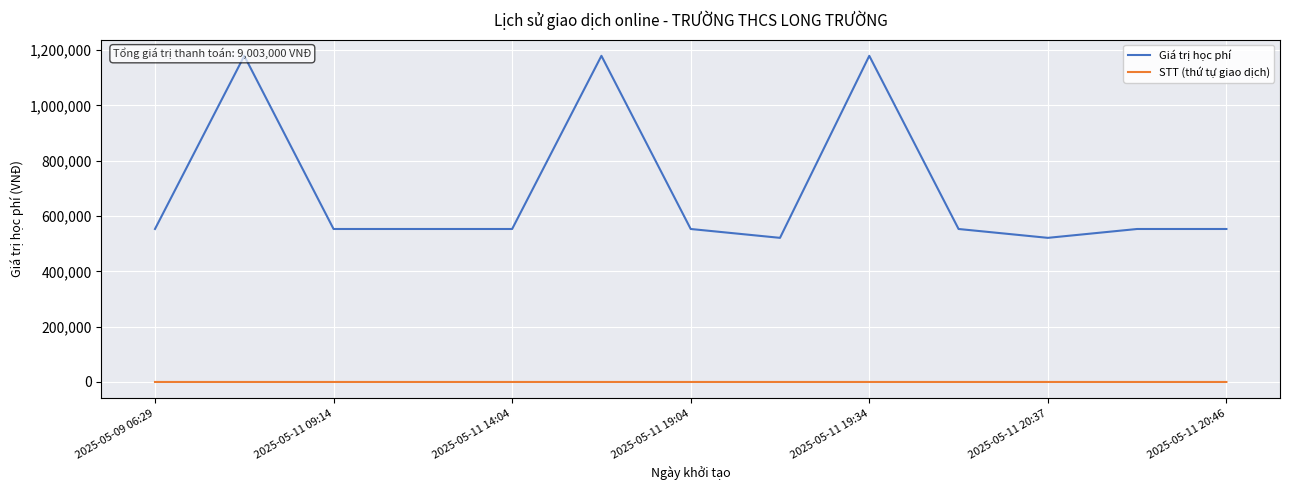

True or false: Giá trị học phí has more than 1 interior local peaks.

True